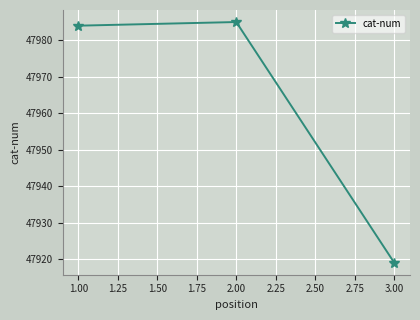

What is the label of the 3rd point from the right?

1.00